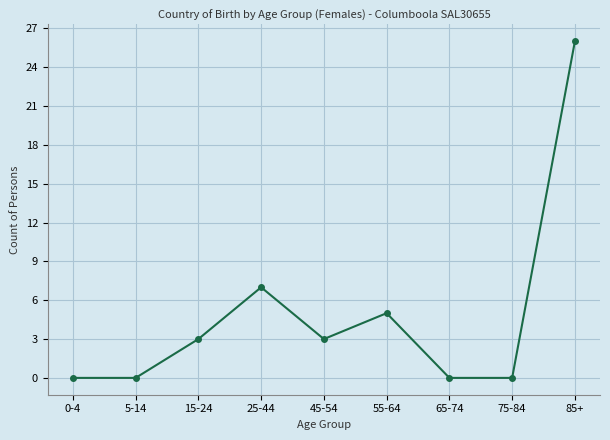

Which category has the highest value across all series?

85+